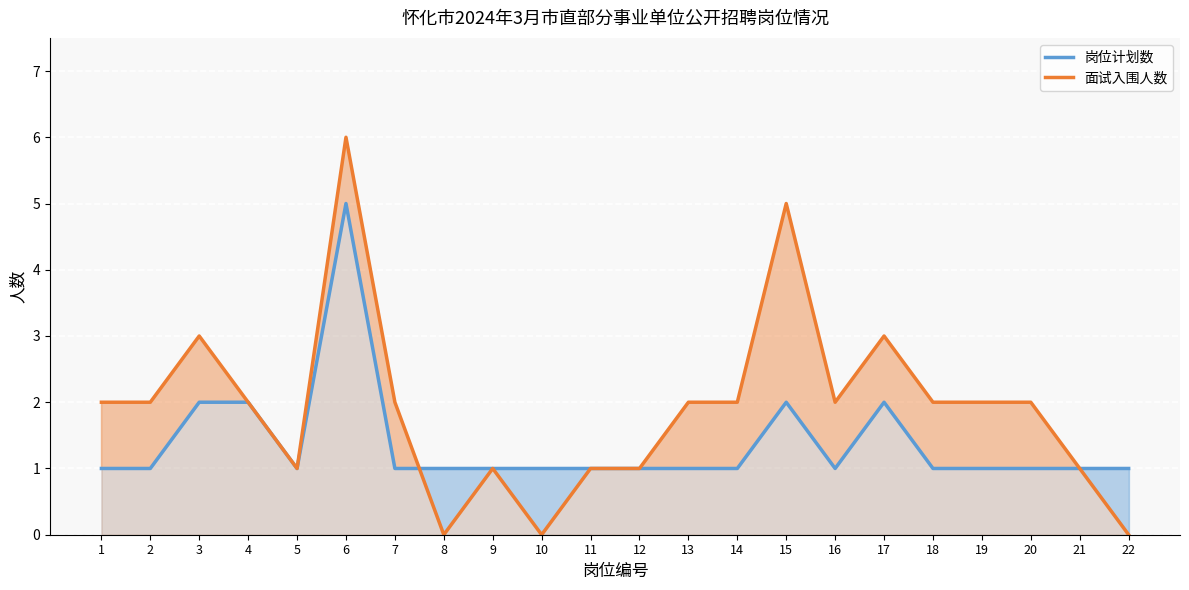

What is the total value across all series at 22?

1